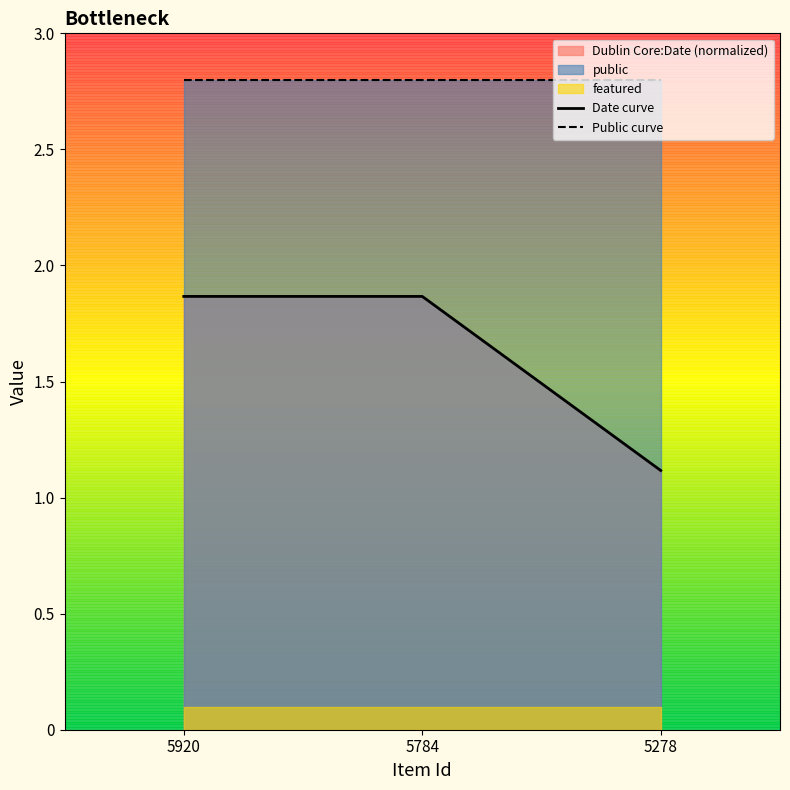

The Public curve series shows 2.8 at 5784. True or false?

True